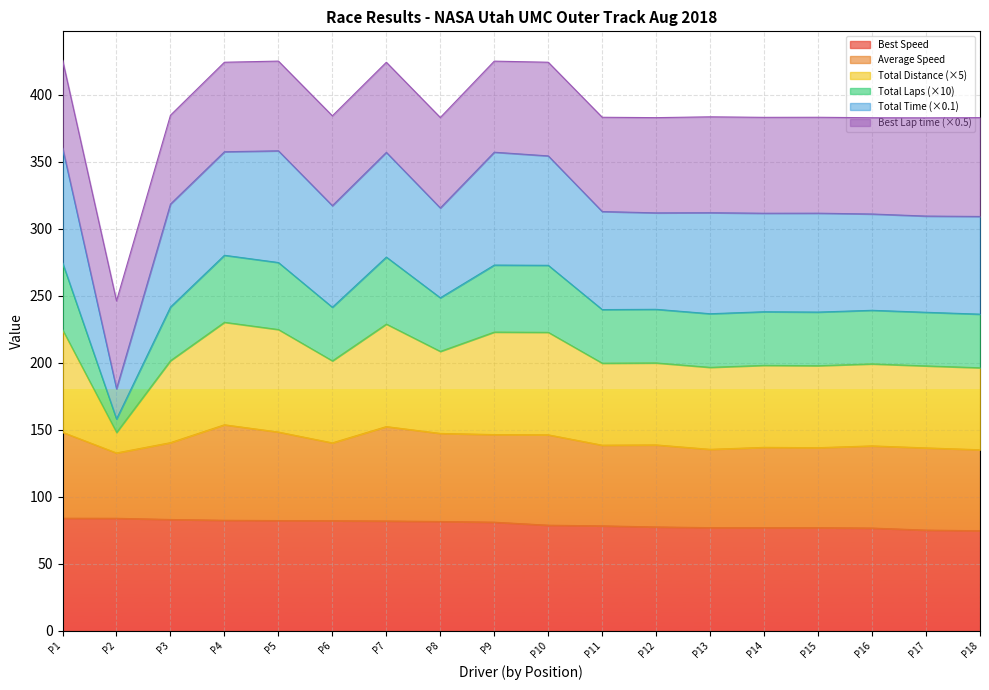

What is the lowest value of the Best Speed series?

74.7